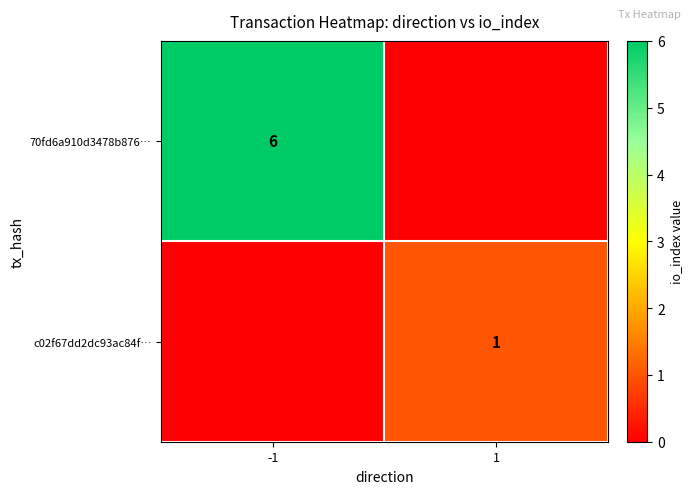

The value of 70fd6a910d3478b876… at -1 is 2. True or false?

False